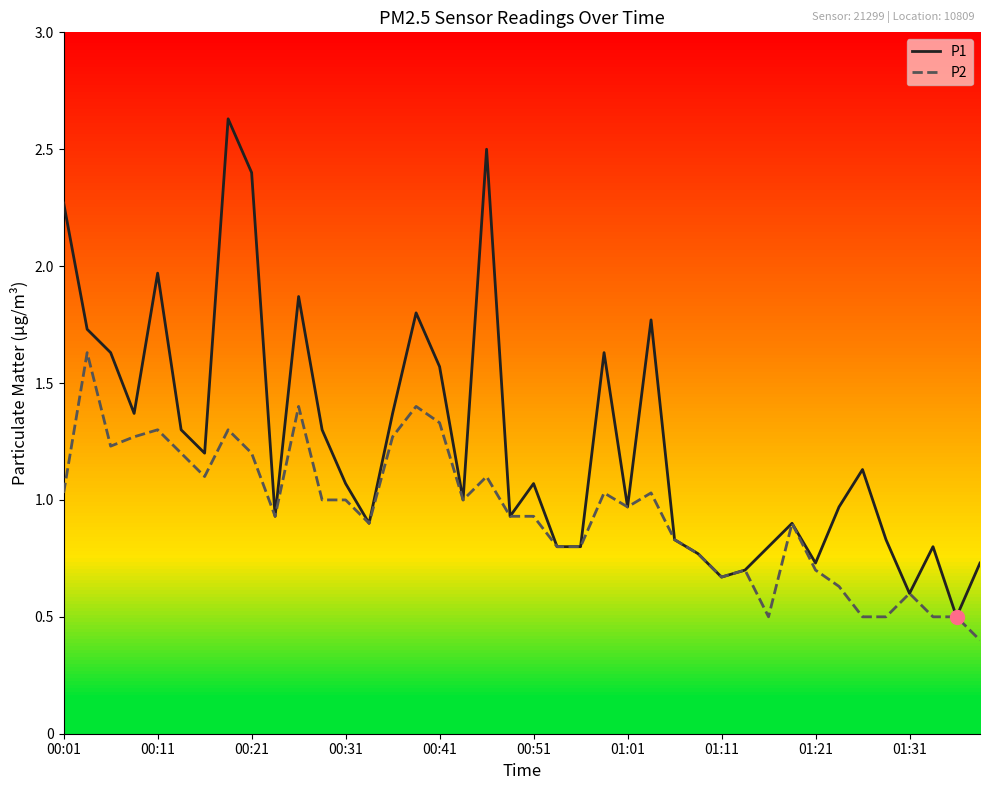

Rank the series by their average value, from highest to lowest.

P1, P2